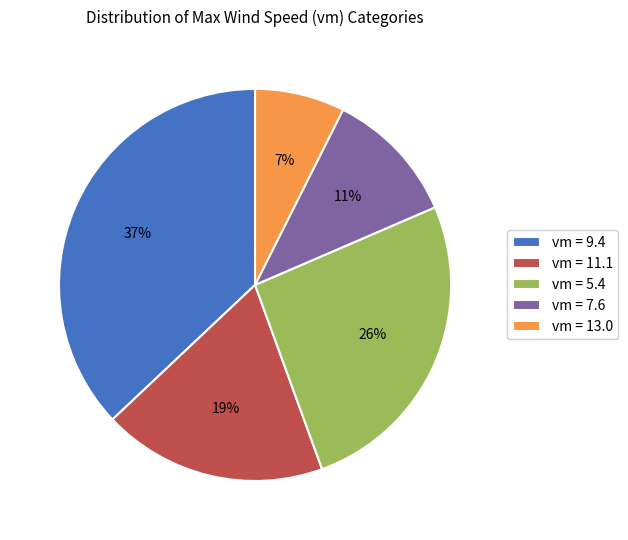

Is the sum of vm = 11.1 and vm = 5.4 greater than half?

No